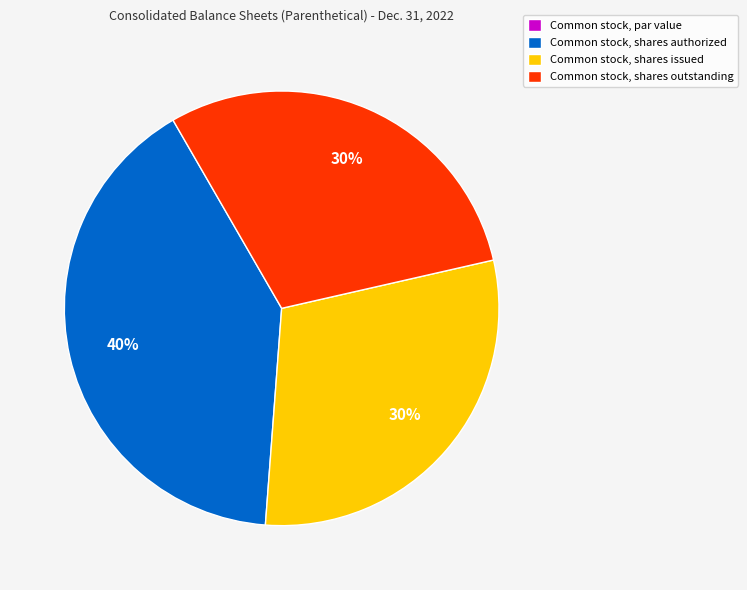

Do Common stock, shares outstanding and Common stock, shares authorized together represent more than half of the pie?

Yes